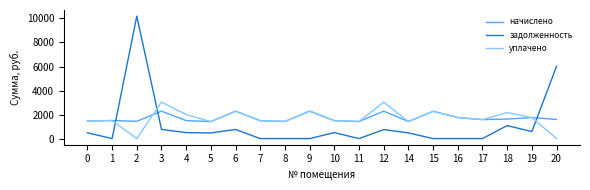

What is the spread (max minus min) of values at 2?

10193.9